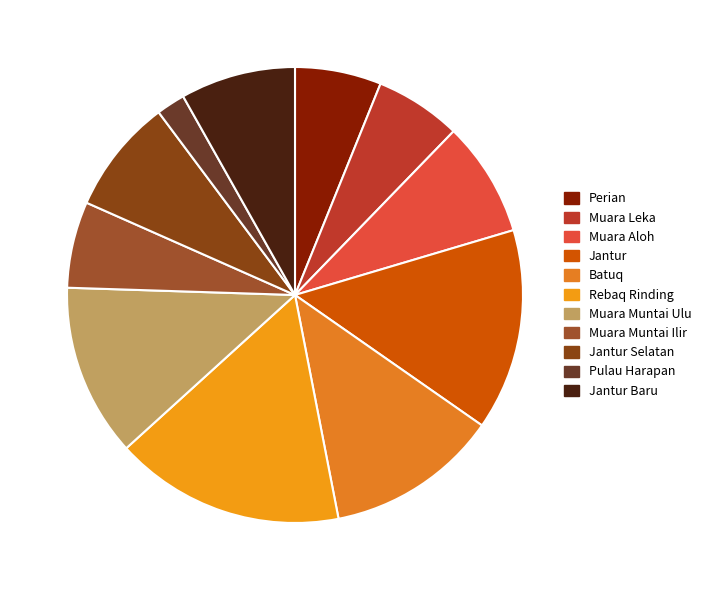

Which category has the smallest portion of the pie?

Pulau Harapan